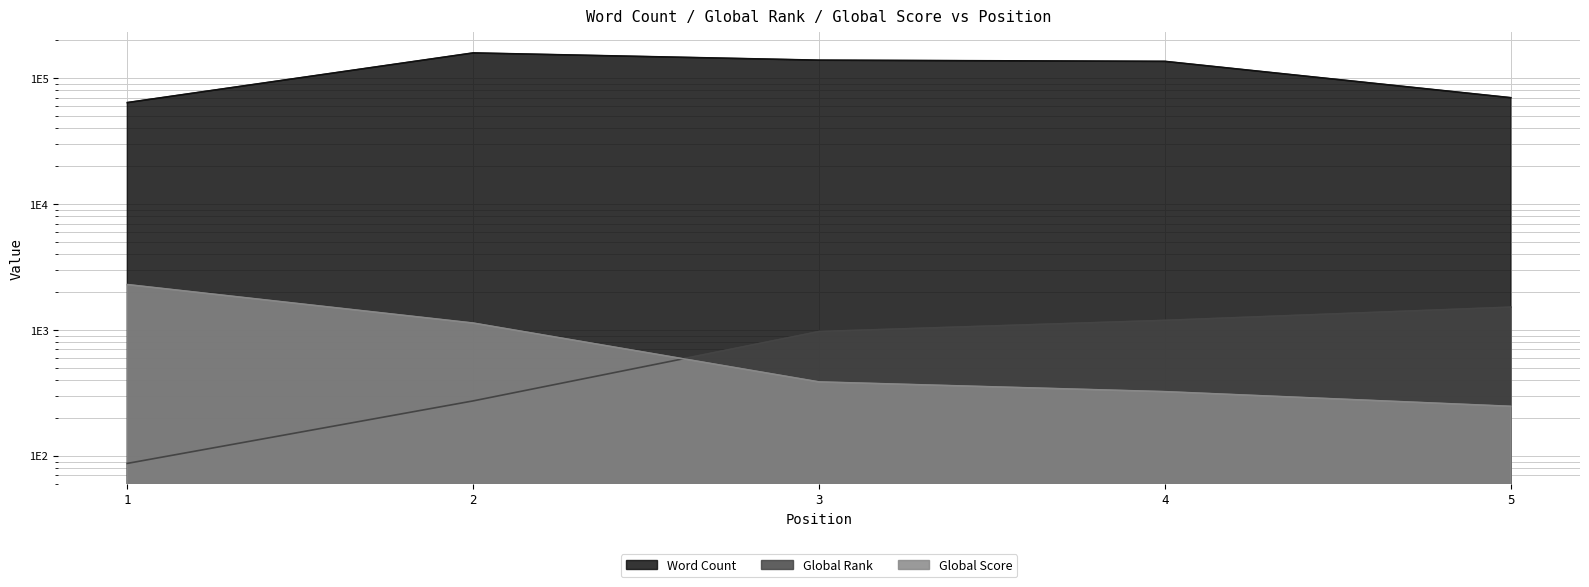

Read the Global Rank value at 1, to the nearest 10.

90